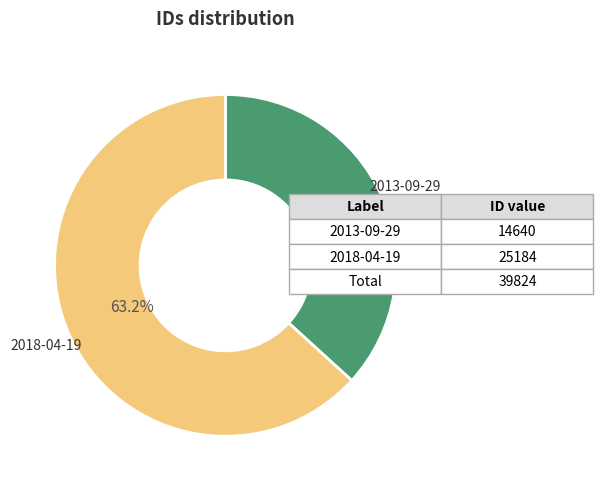

How much of the chart is everything except 2013-09-29?

63.2%